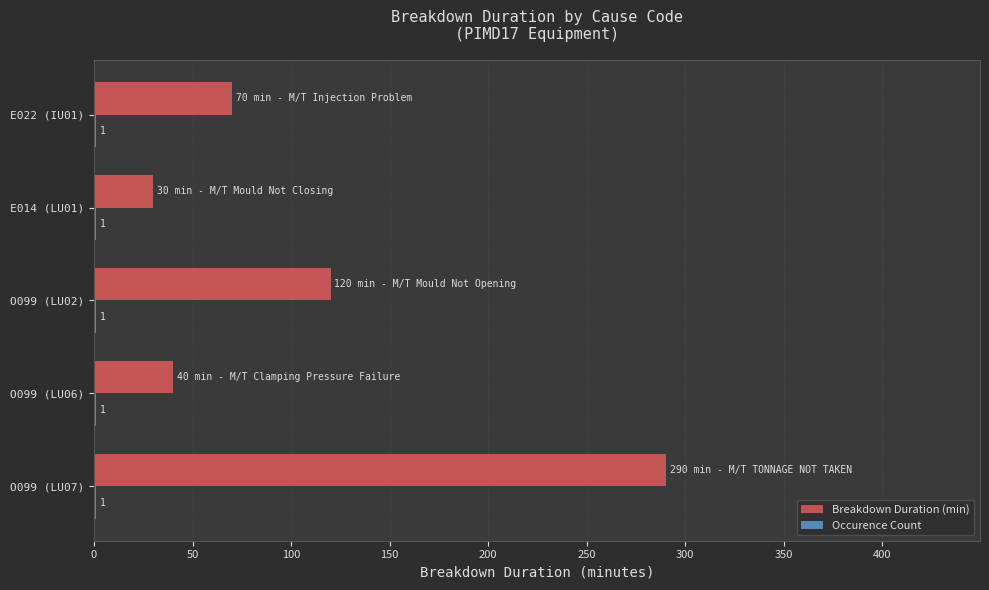

The value of Breakdown Duration (min) at O099 (LU02) is 191. True or false?

False